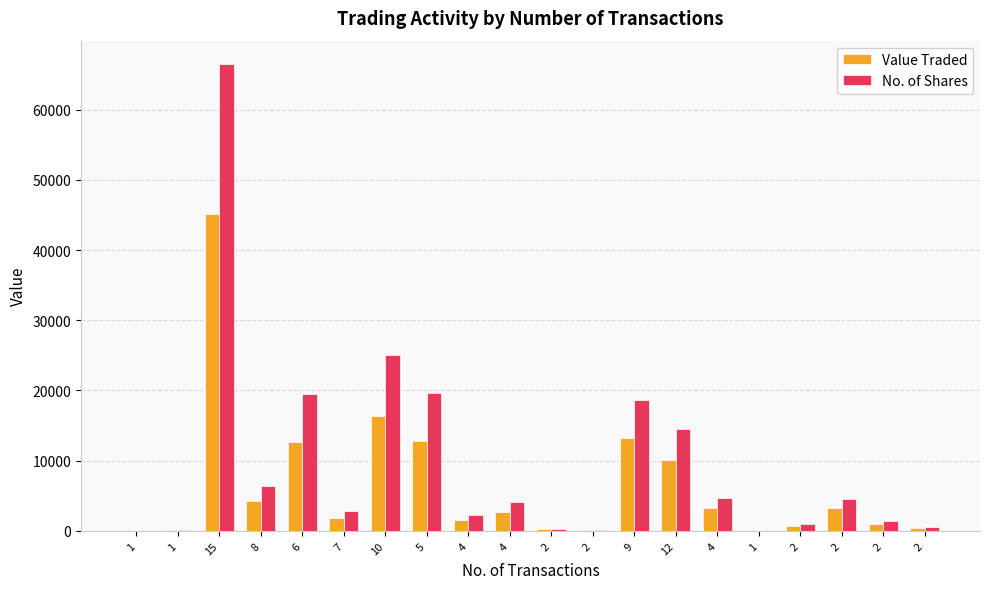

How many data points does each series have?

20